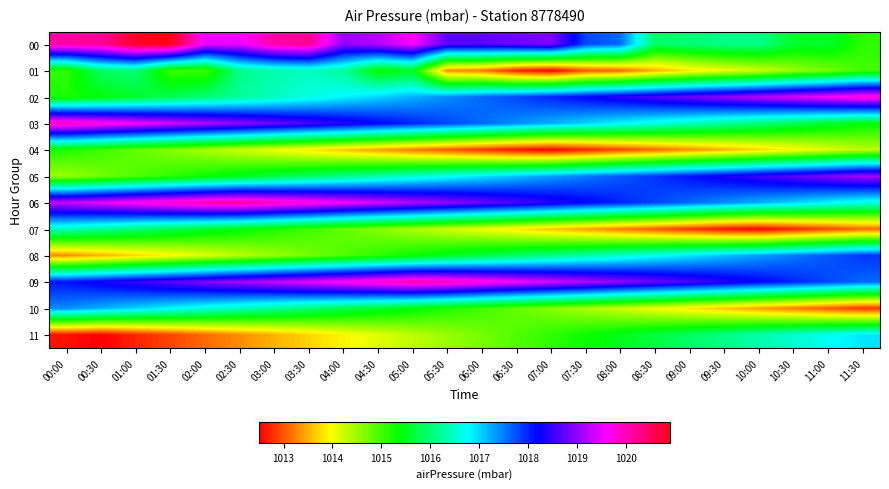

What is the greatest value displayed?

1020.9